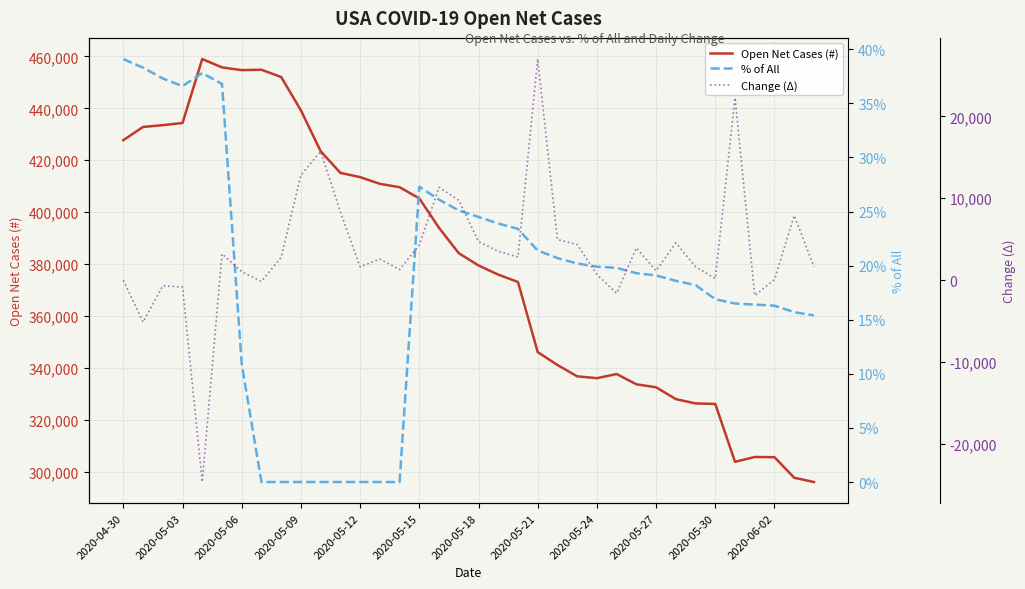

Count the number of data series in this chart.

3